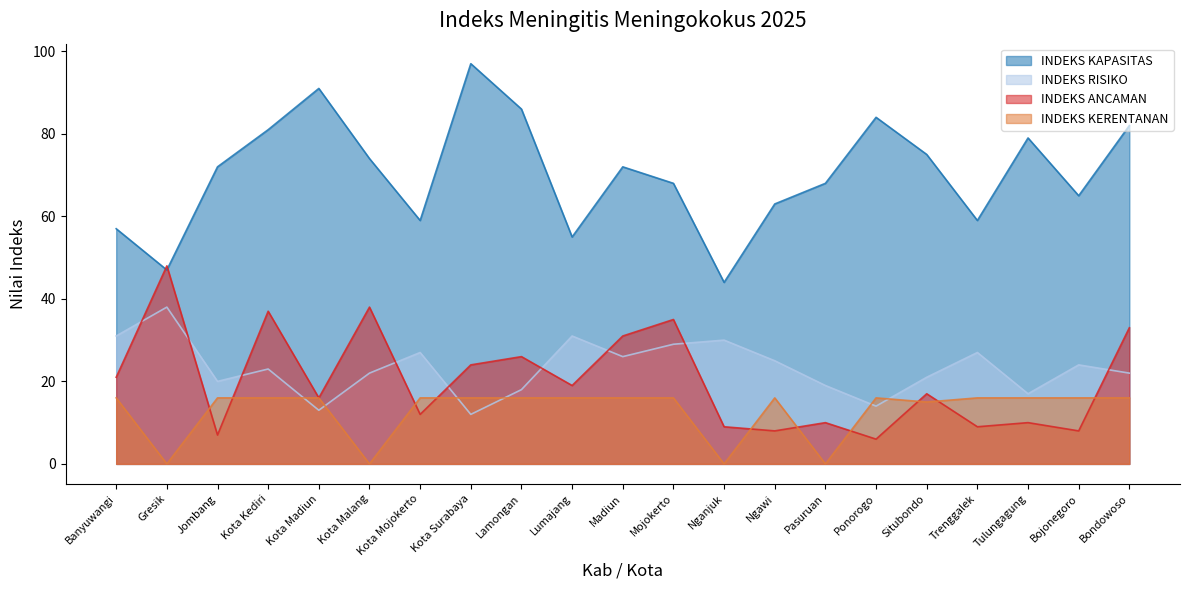

Which series ends up on top after the final intersection of INDEKS KERENTANAN and INDEKS ANCAMAN?

INDEKS ANCAMAN